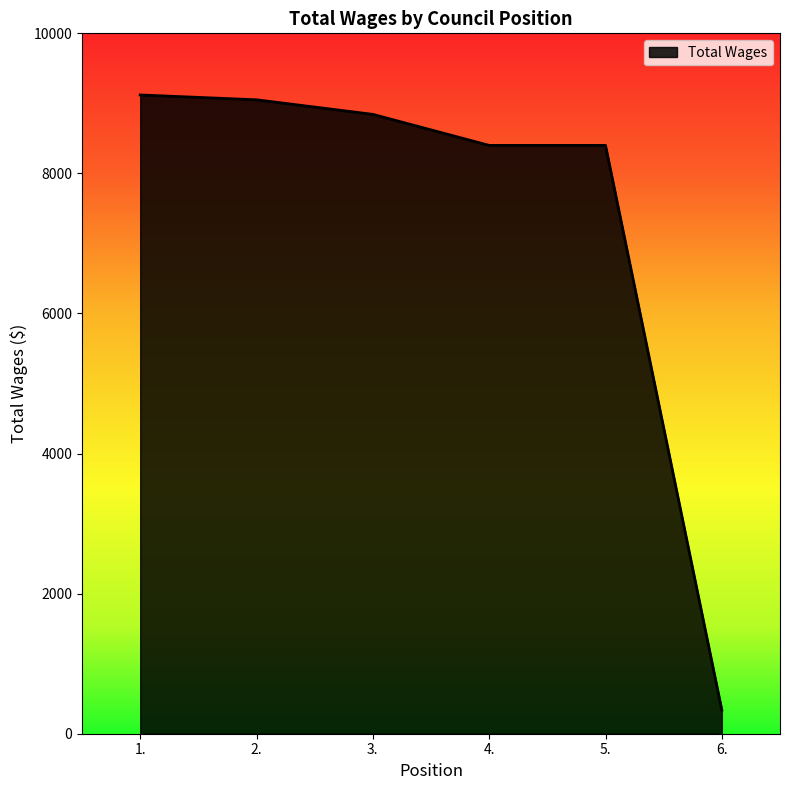

How many lines are shown in the chart?

1